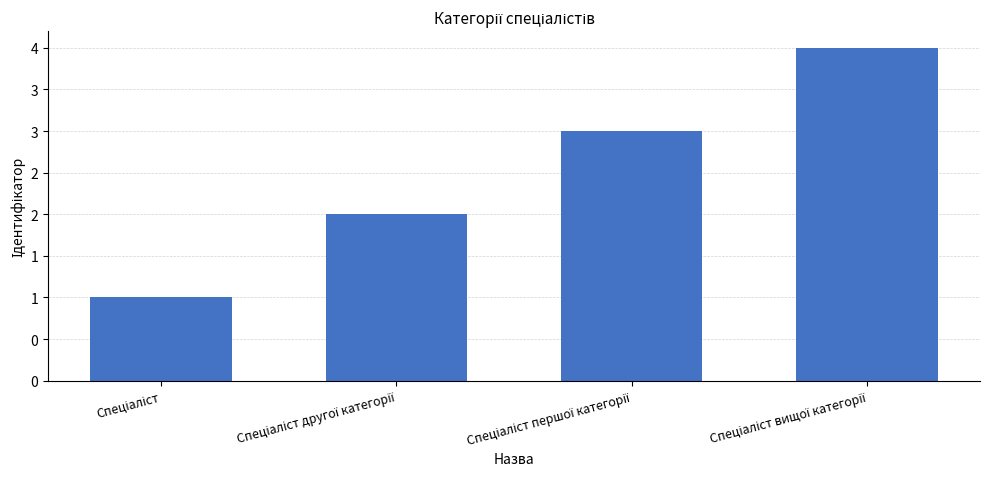

Are the bars horizontal?

No